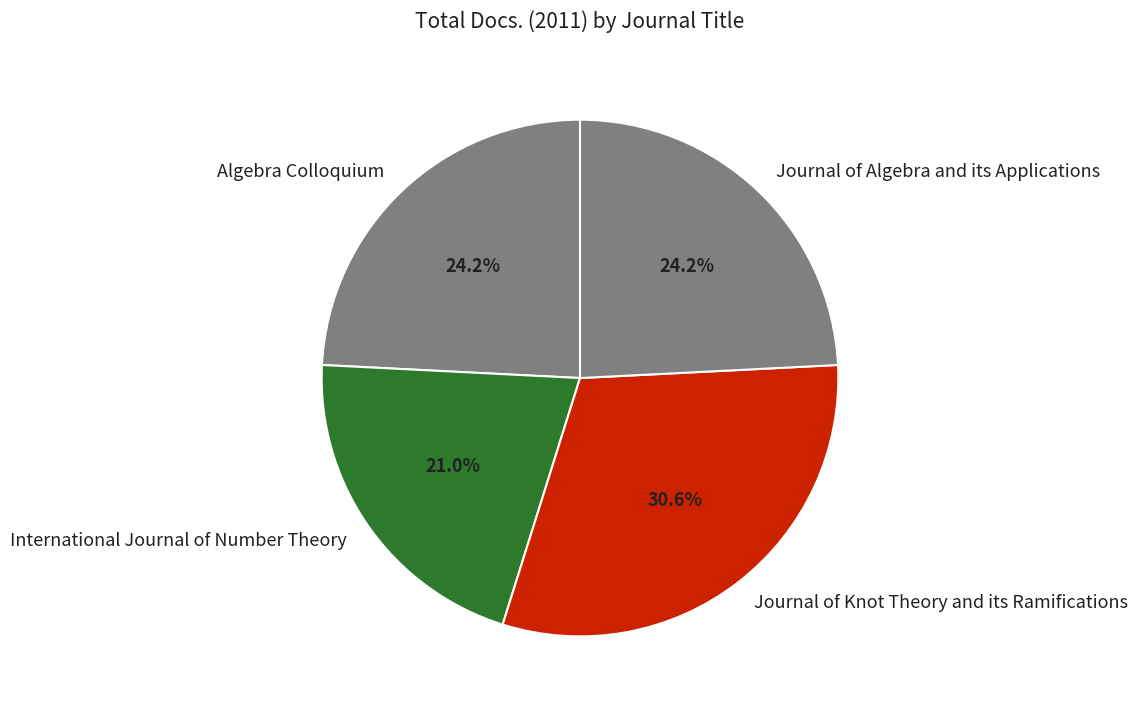

To the nearest percent, what portion does International Journal of Number Theory represent?

21%